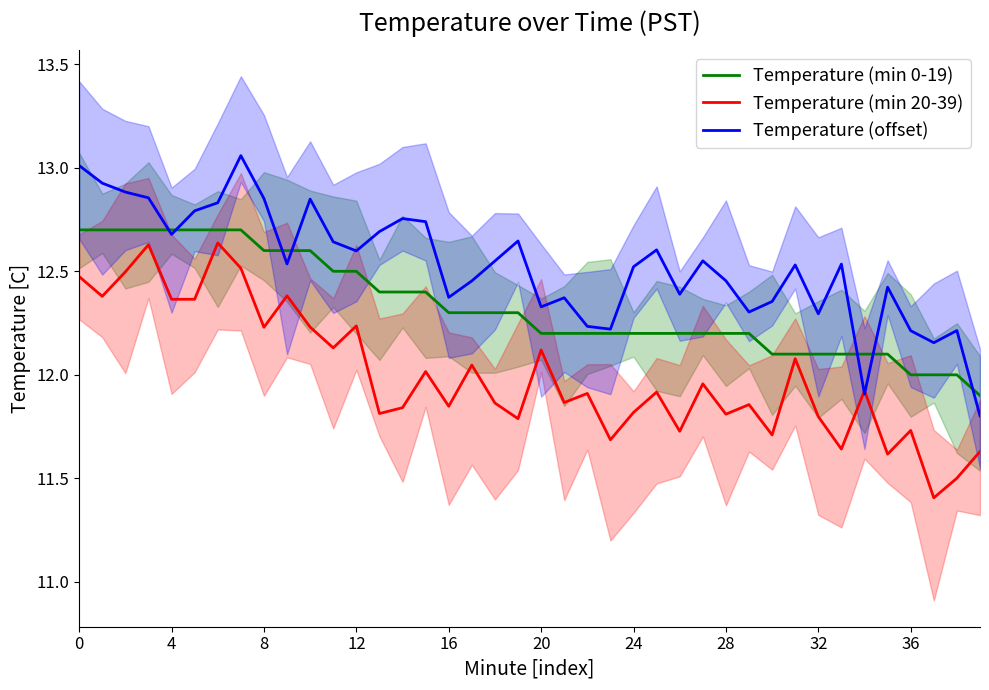

Is it true that Temperature (min 0-19) equals 19.4 at 16?

False